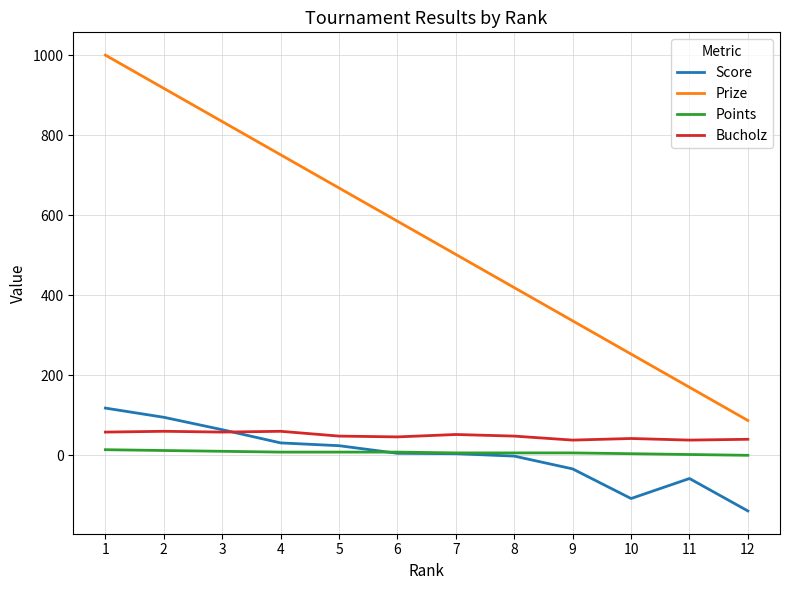

How many categories are shown in the chart?

12